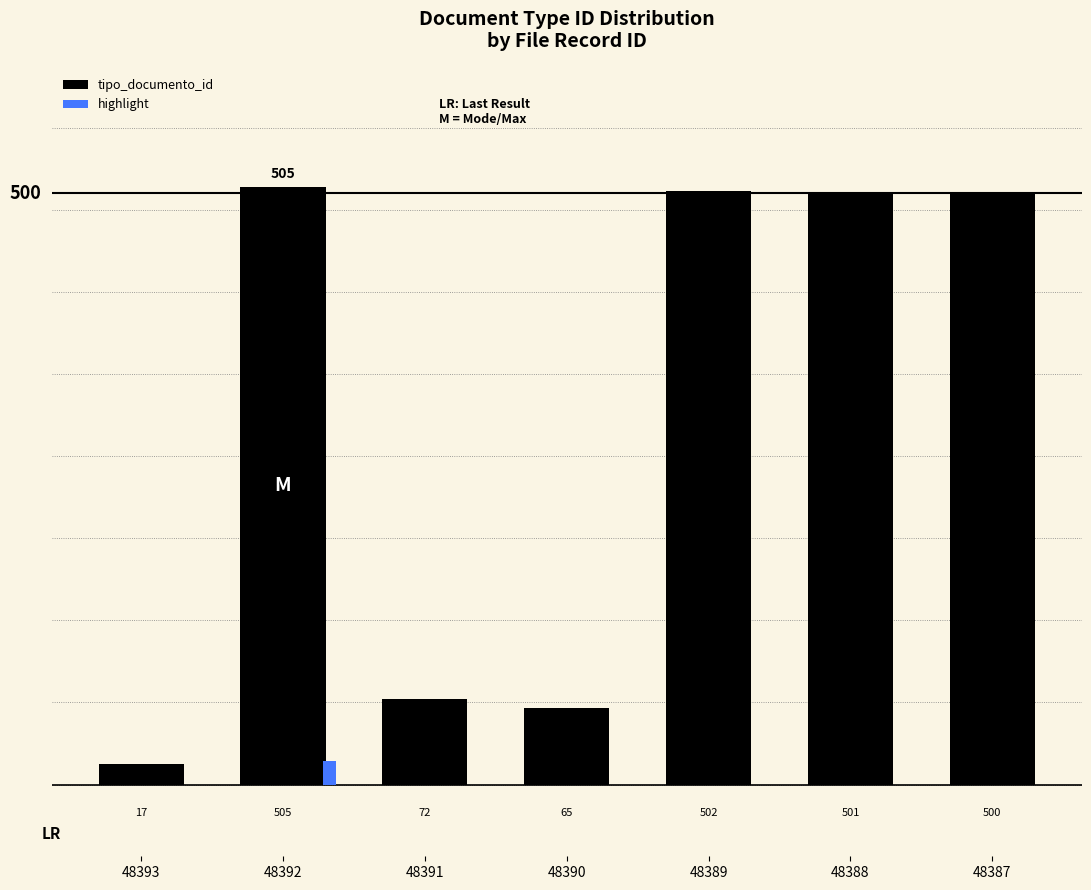

Which category has the lowest value across all series?

48393